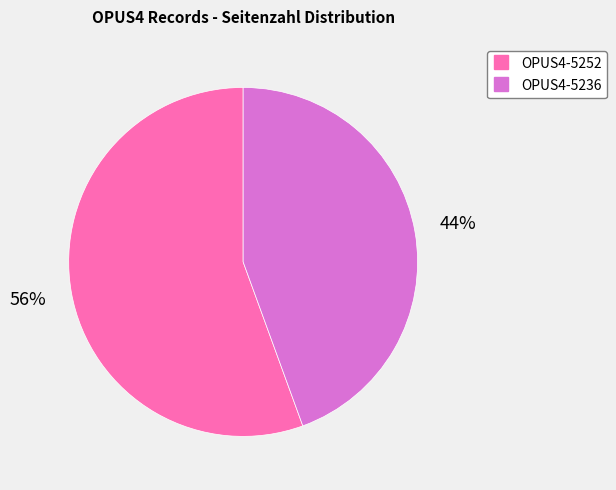

How many slices are in this pie chart?

2